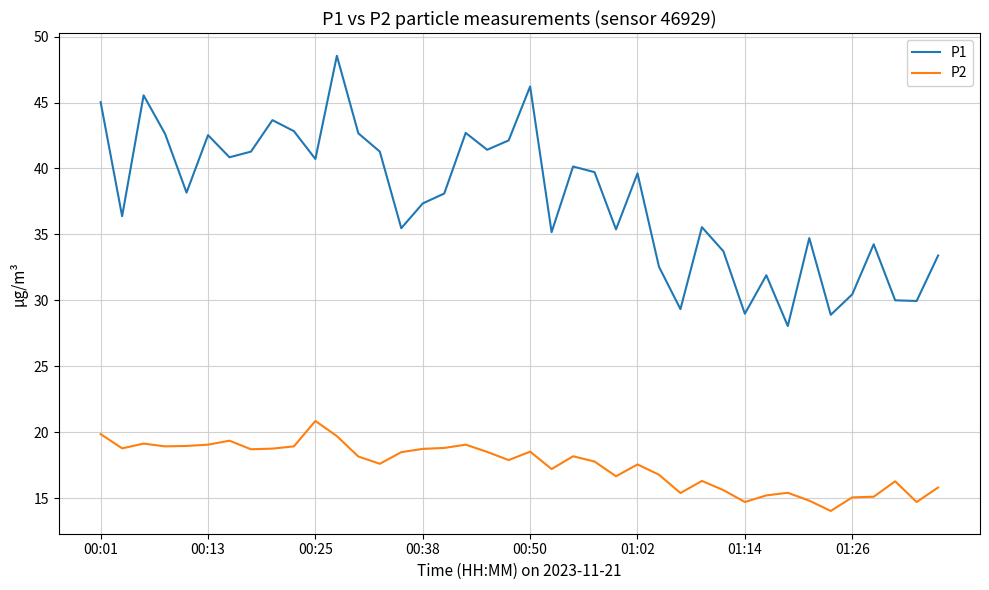

Which series has the widest spread of values?

P1